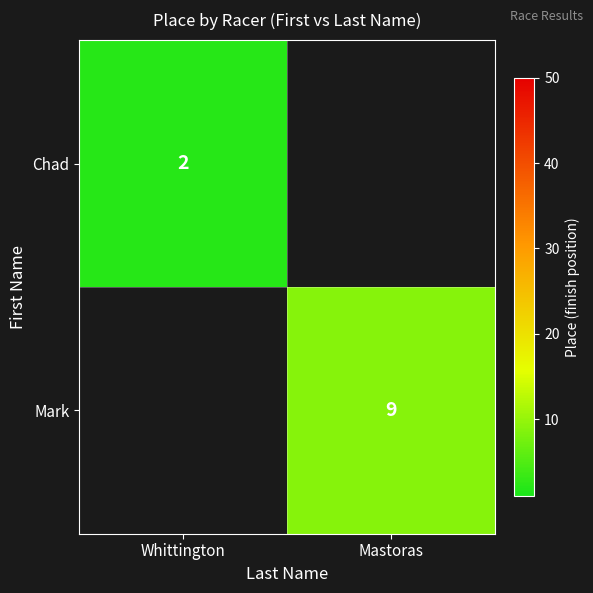

Is the value of Mark at Mastoras greater than the value of Chad at Whittington?

Yes